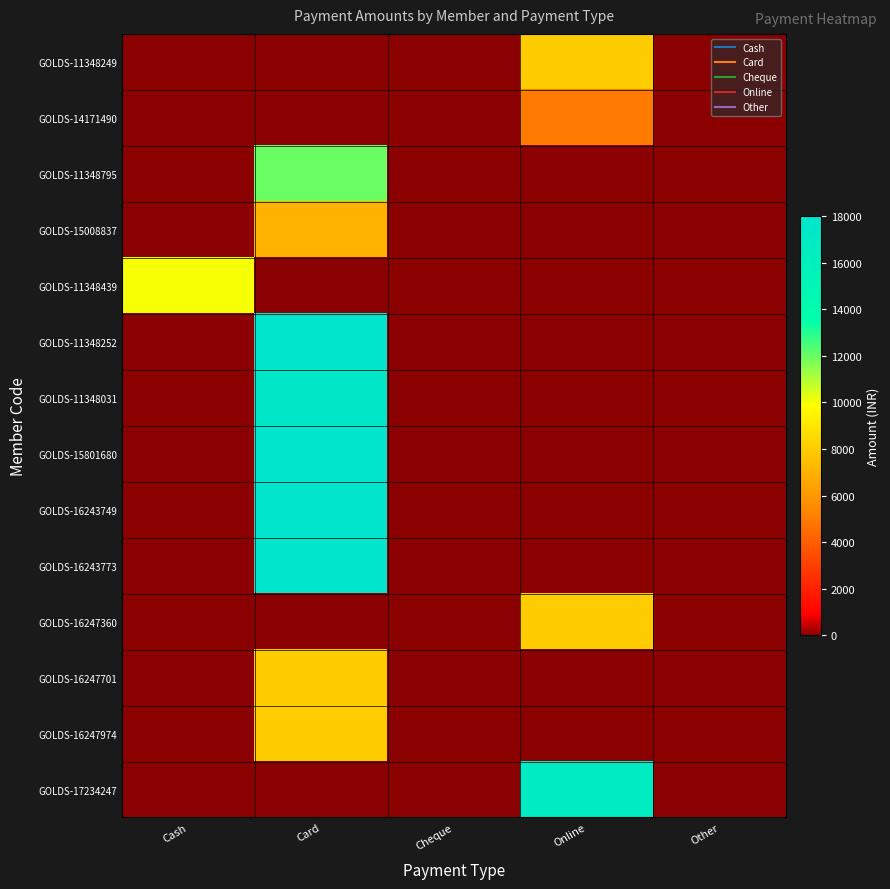

Reading left to right, extract all data points from this chart.

GOLDS-11348249: Cash=0	Card=0	Cheque=0	Online=8000	Other=0
GOLDS-14171490: Cash=0	Card=0	Cheque=0	Online=5000	Other=0
GOLDS-11348795: Cash=0	Card=12000	Cheque=0	Online=0	Other=0
GOLDS-15008837: Cash=0	Card=7000	Cheque=0	Online=0	Other=0
GOLDS-11348439: Cash=10000	Card=0	Cheque=0	Online=0	Other=0
GOLDS-11348252: Cash=0	Card=18000	Cheque=0	Online=0	Other=0
GOLDS-11348031: Cash=0	Card=17500	Cheque=0	Online=0	Other=0
GOLDS-15801680: Cash=0	Card=18000	Cheque=0	Online=0	Other=0
GOLDS-16243749: Cash=0	Card=18000	Cheque=0	Online=0	Other=0
GOLDS-16243773: Cash=0	Card=18000	Cheque=0	Online=0	Other=0
GOLDS-16247360: Cash=0	Card=0	Cheque=0	Online=8000	Other=0
GOLDS-16247701: Cash=0	Card=8000	Cheque=0	Online=0	Other=0
GOLDS-16247974: Cash=0	Card=8000	Cheque=0	Online=0	Other=0
GOLDS-17234247: Cash=0	Card=0	Cheque=0	Online=17000	Other=0